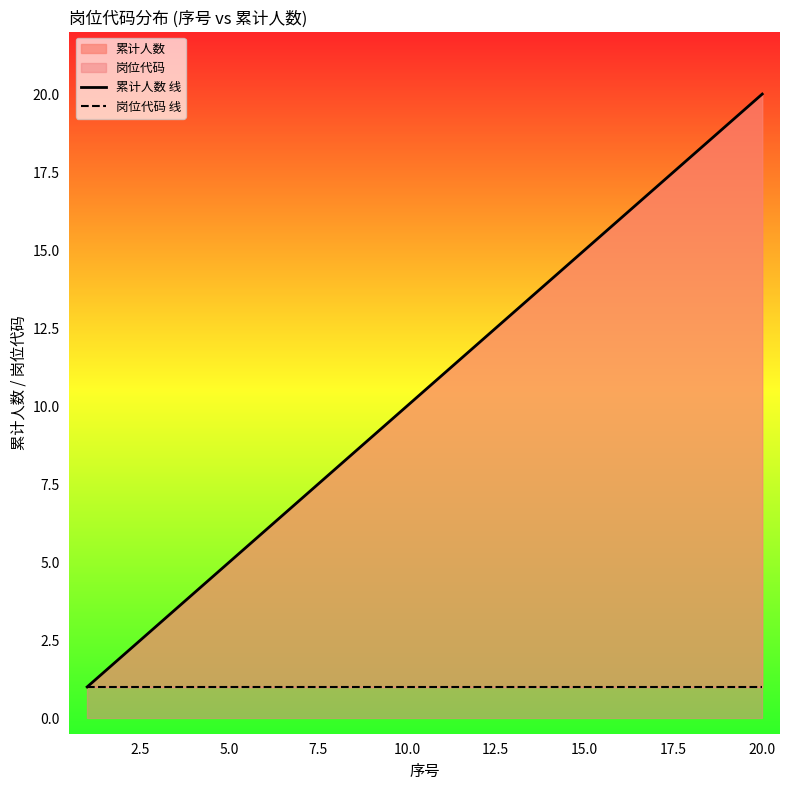

What is the lowest value of the 累计人数 线 series?

1